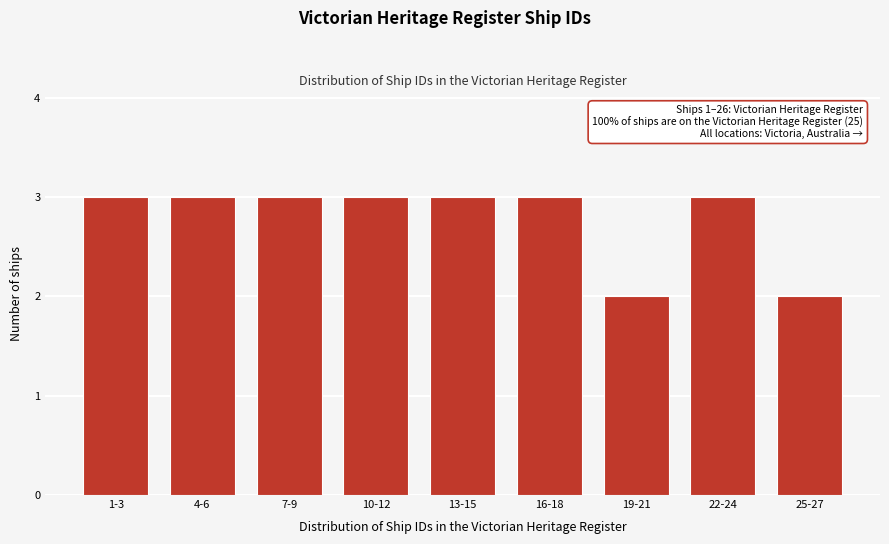

Reading right to left, transcribe all the data shown in this chart.

25-27=2	22-24=3	19-21=2	16-18=3	13-15=3	10-12=3	7-9=3	4-6=3	1-3=3